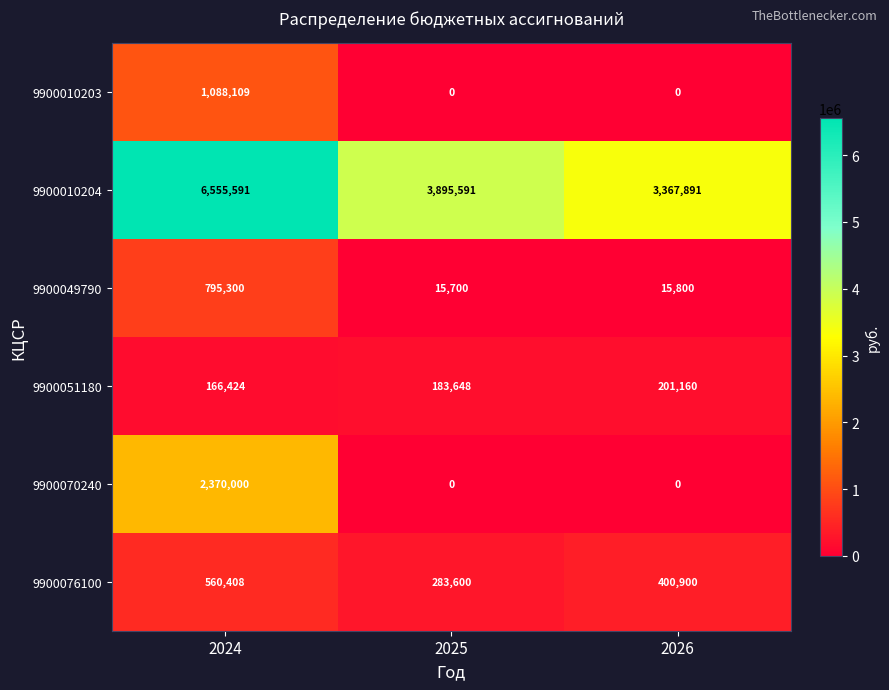

At how many categories does at least one series exceed 1872523?

3